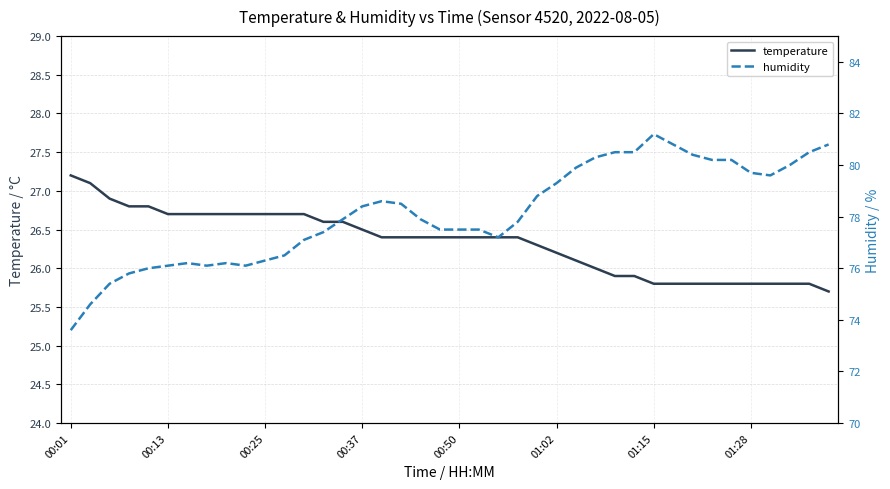

At how many categories does at least one series exceed 31?

40